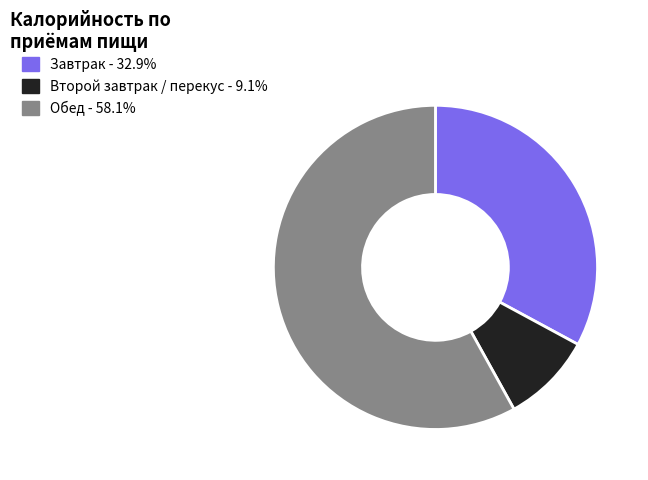

Does any single category account for the majority?

Yes